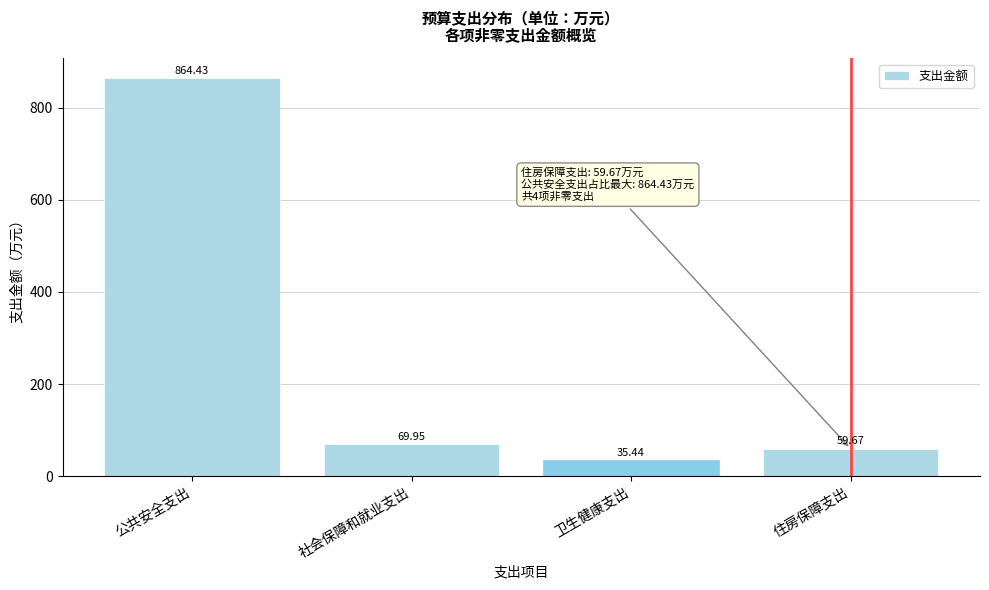

What is the label of the 2nd bar from the left?

社会保障和就业支出